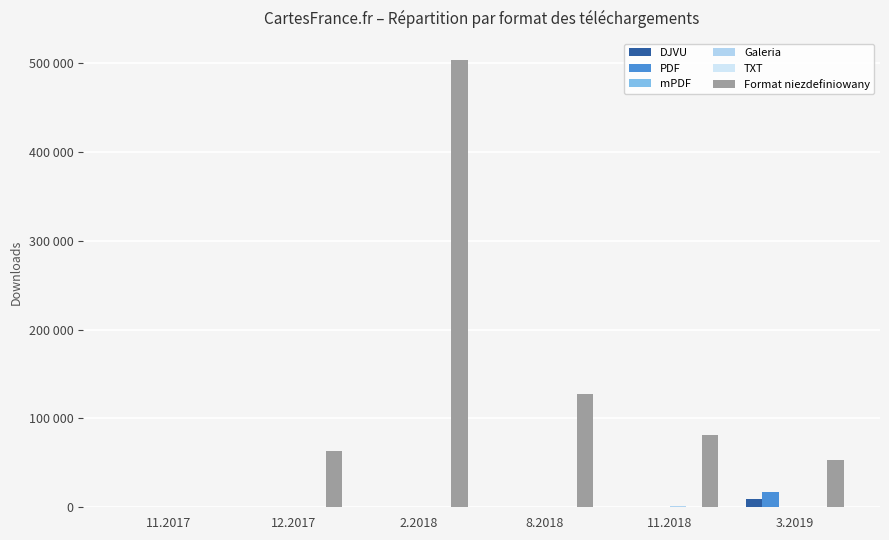

Reading right to left, extract all data points from this chart.

DJVU: 9804	15	4	17	15	0
PDF: 16798	761	179	74	114	0
mPDF: 80	49	41	15	17	0
Galeria: 519	1189	425	175	56	4
TXT: 181	155	95	128	38	0
Format niezdefiniowany: 53022	81627	127845	503040	62855	99